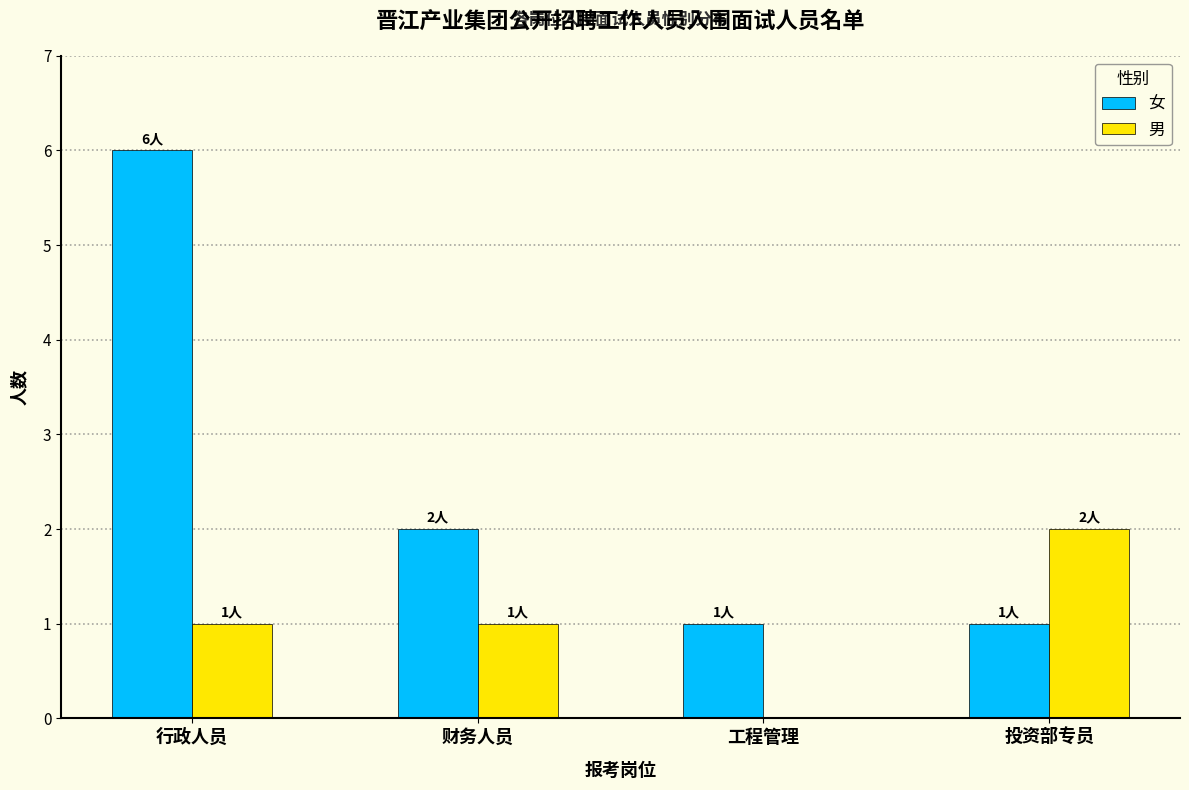

Is it true that 男 equals 1 at 投资部专员?

False